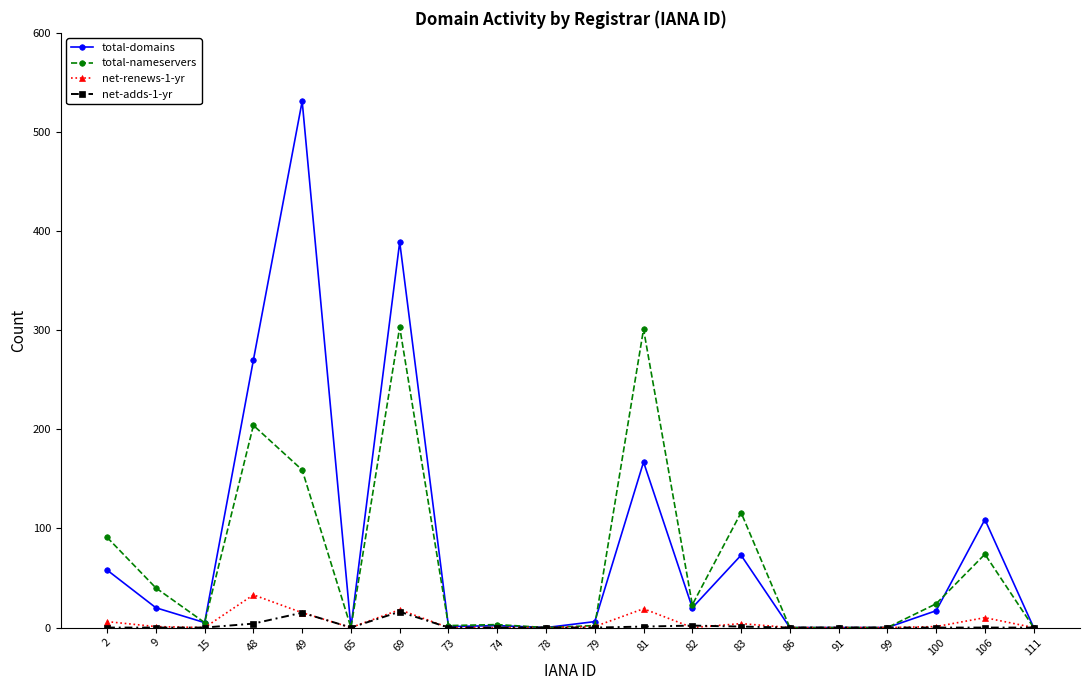

Is it true that net-adds-1-yr equals 1 at 81?

True